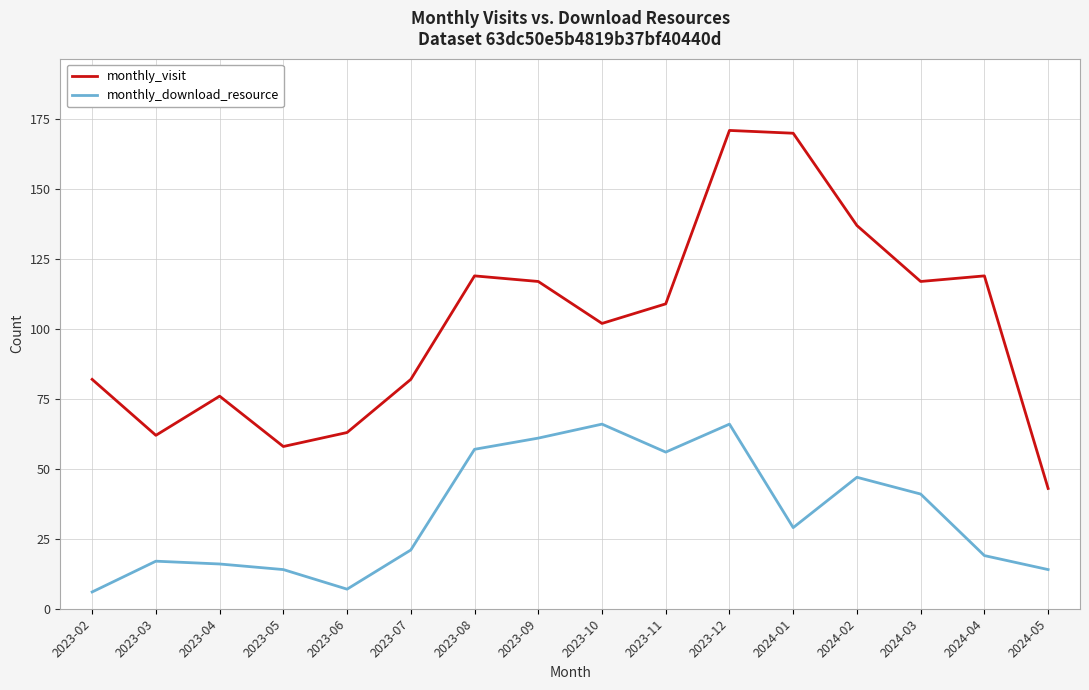

What is the minimum value shown in the chart?

6